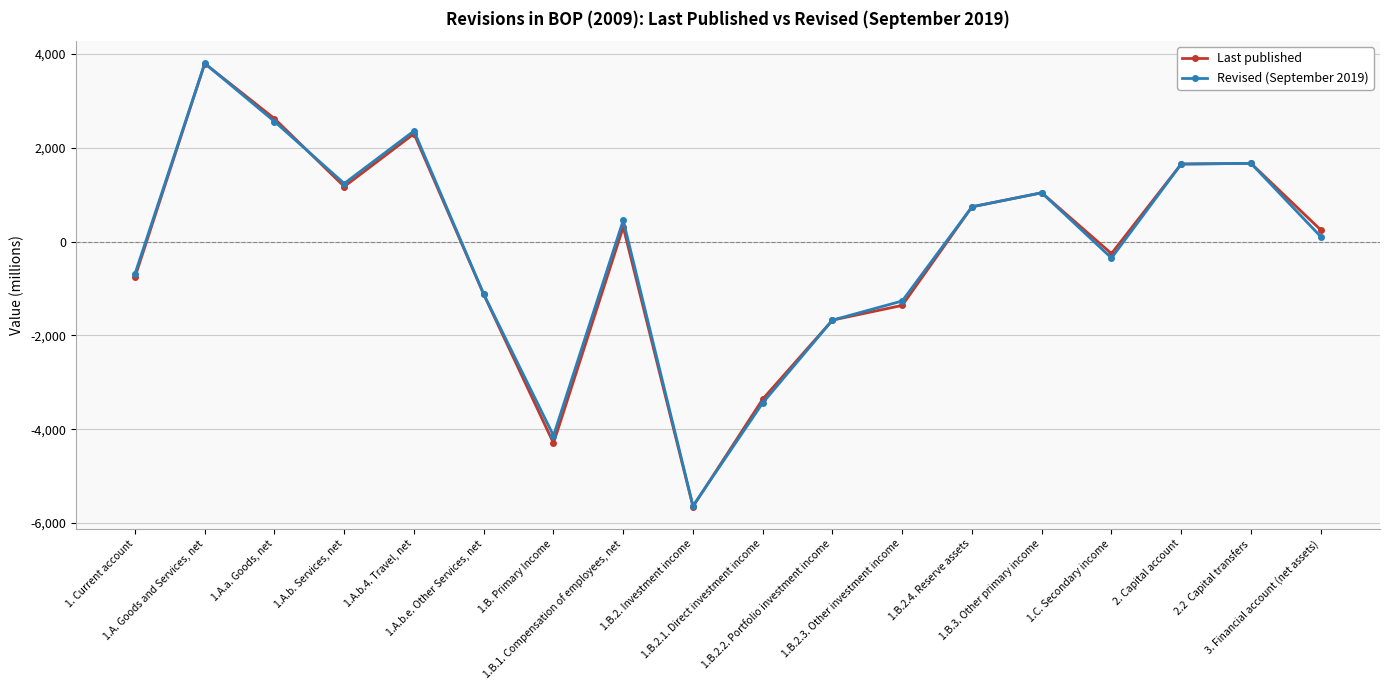

Is it true that Last published equals 1430 at 1.B.3. Other primary income?

False